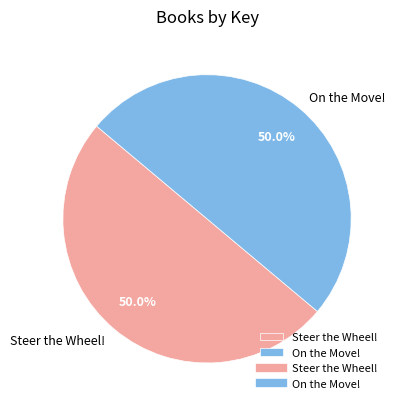

To the nearest percent, what portion does Steer the Wheel! represent?

50%